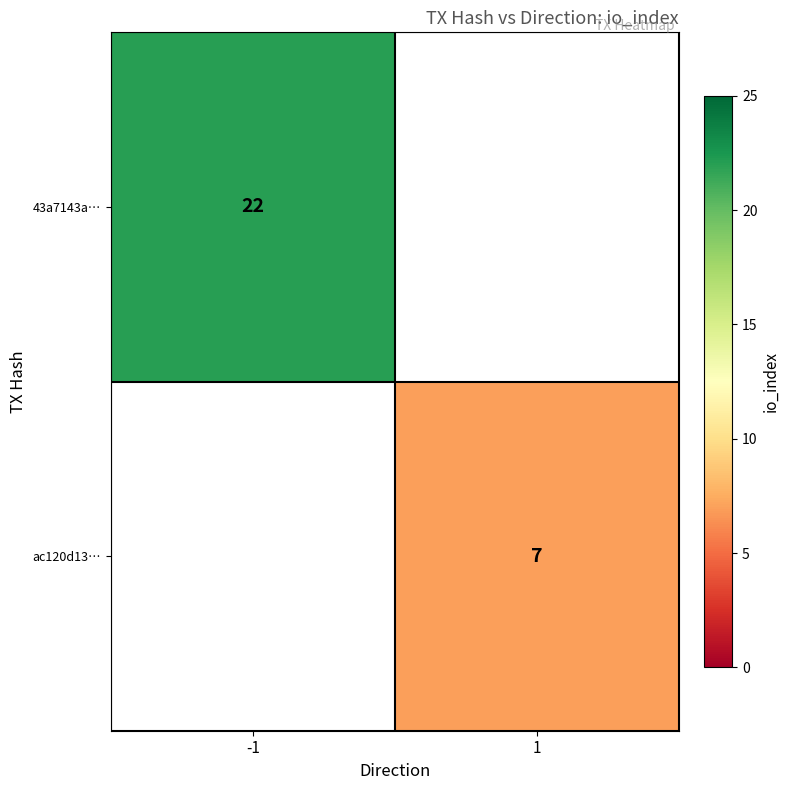

The 43a7143a… series shows 22 at -1. True or false?

True